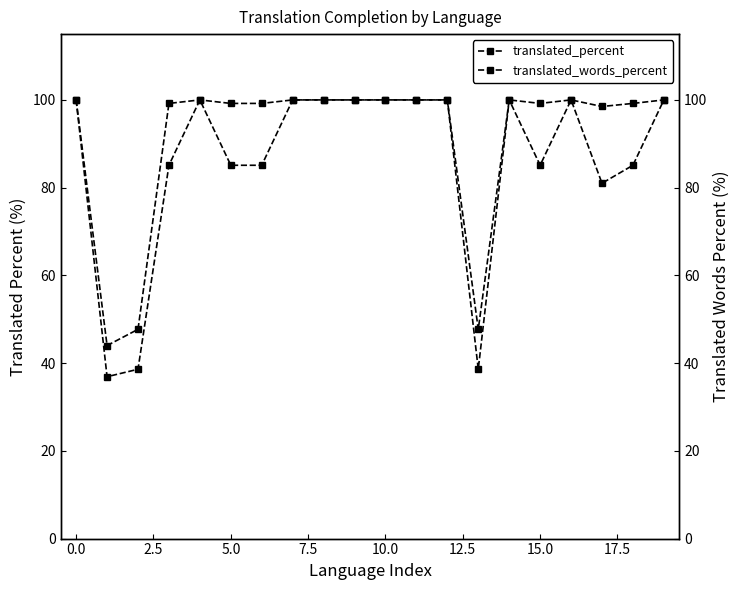

What is the value of the translated_words_percent point at the 9th from the left?

100.0